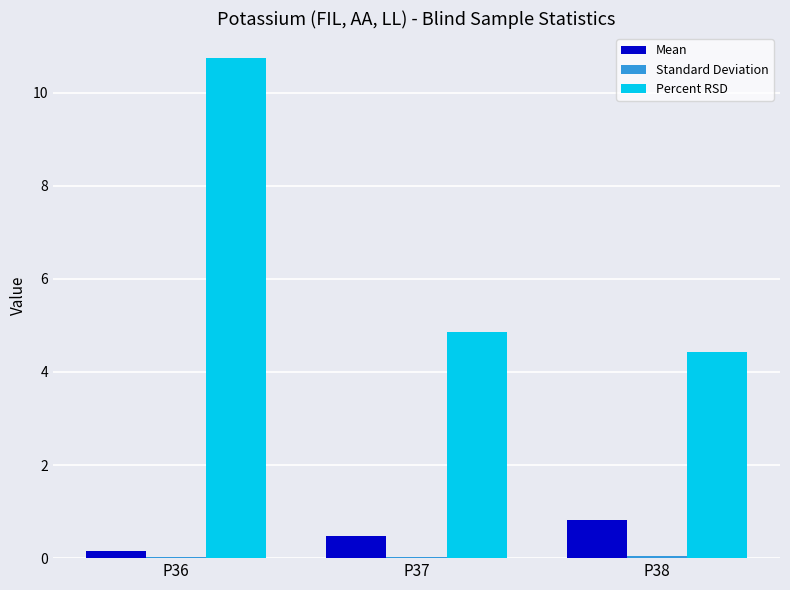

Between P36 and P38, which series saw the biggest shift?

Percent RSD